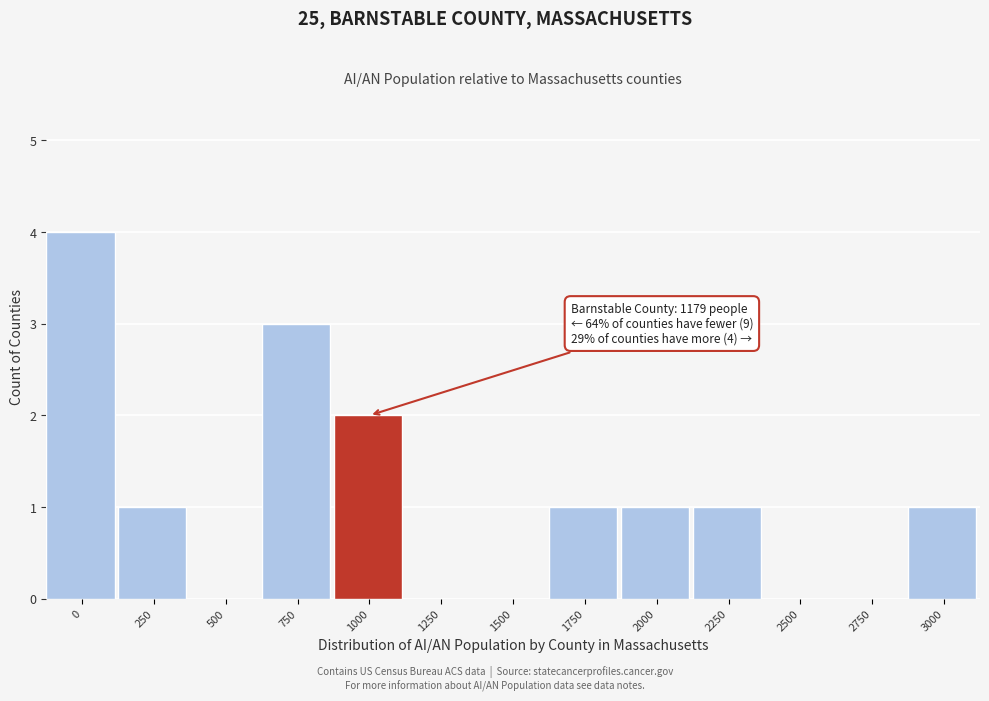

Reading left to right, what are all the values shown in this chart?

0=4	250=1	500=0	750=3	1000=2	1250=0	1500=0	1750=1	2000=1	2250=1	2500=0	2750=0	3000=1